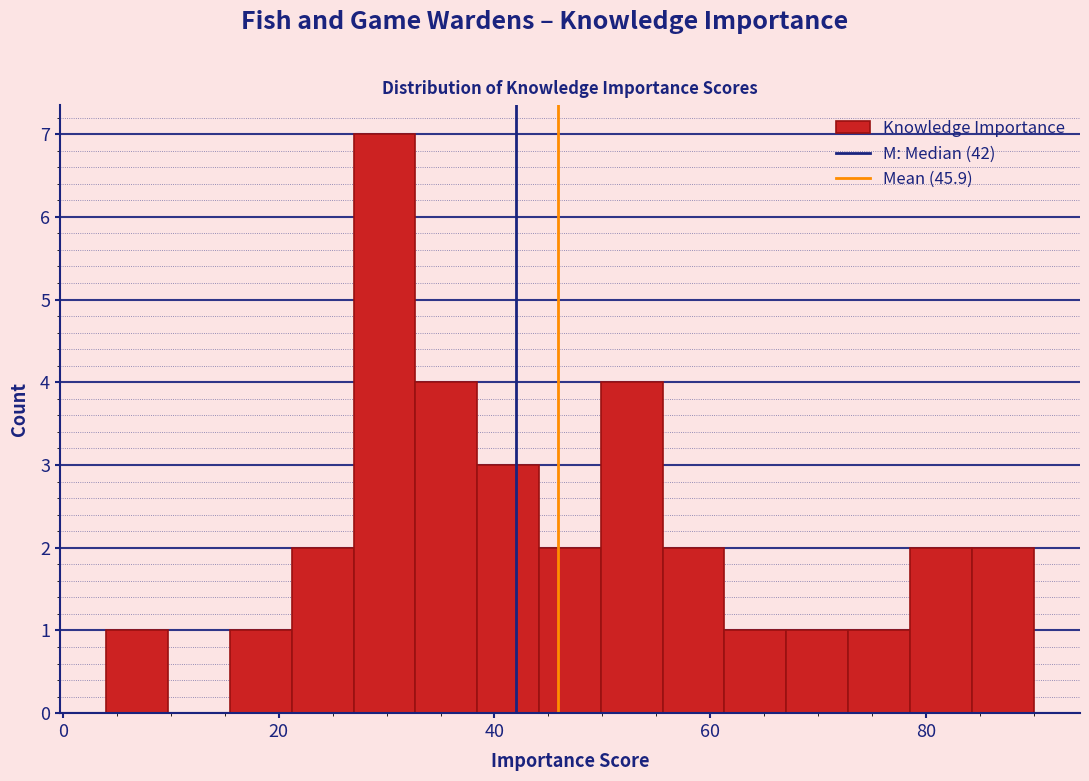

Read against the x-axis, roughly where is the centre of the tallest bar?

30